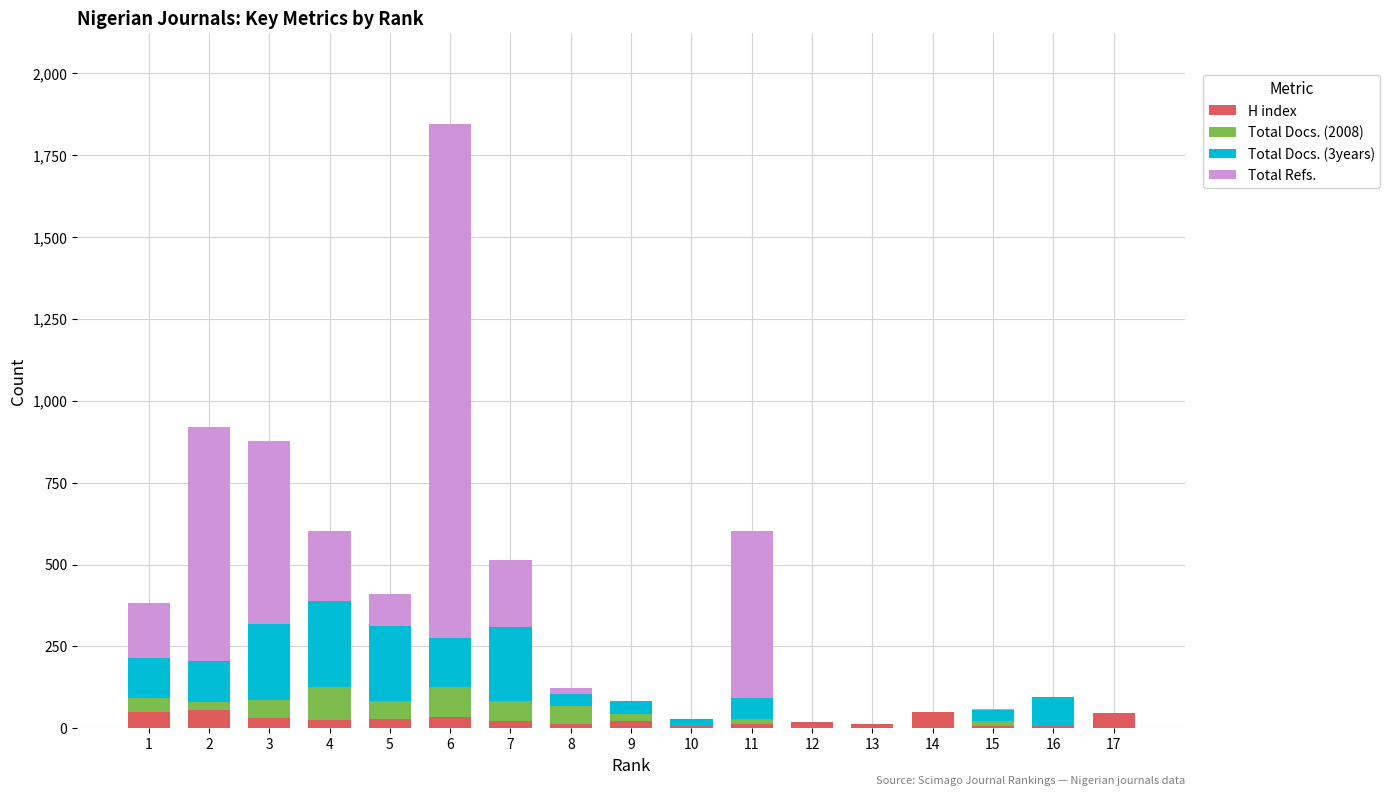

At which category is the sum across all series the highest?

6